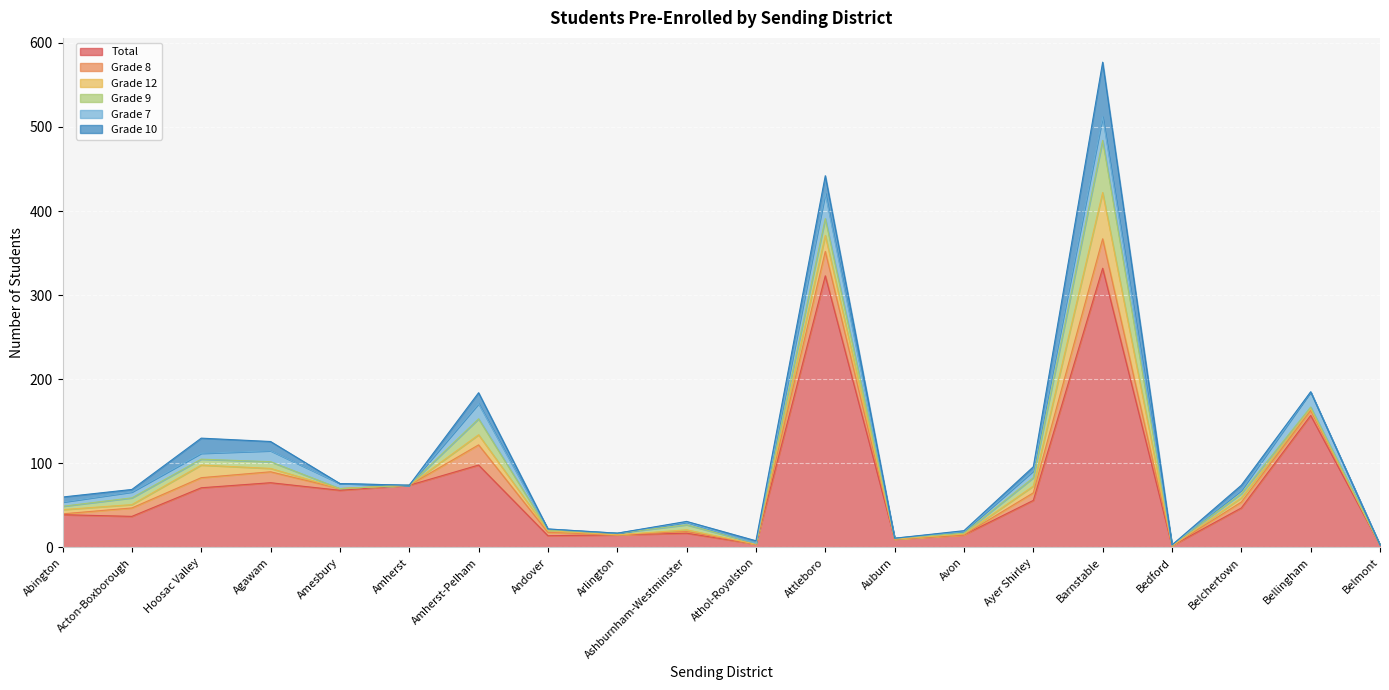

What is the label of the 2nd point from the right?

Bellingham